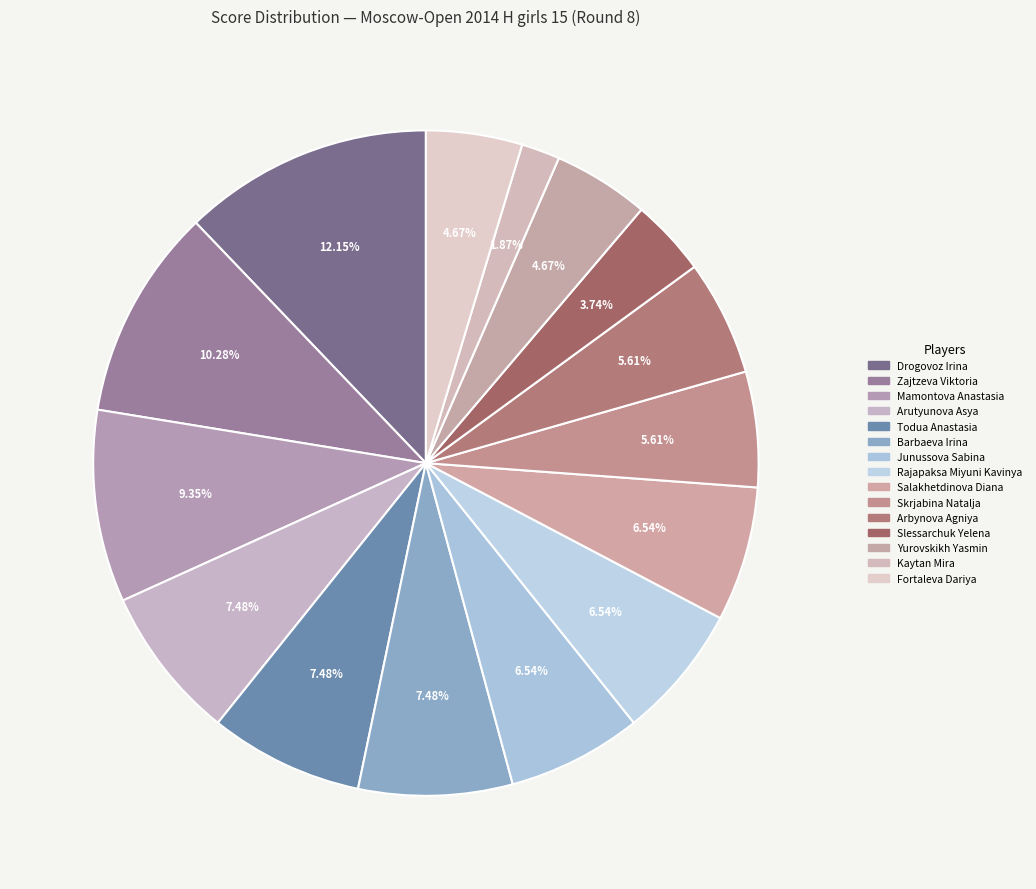

Rank the categories by value from lowest to highest.

Kaytan Mira, Slessarchuk Yelena, Yurovskikh Yasmin, Fortaleva Dariya, Skrjabina Natalja, Arbynova Agniya, Junussova Sabina, Rajapaksa Miyuni Kavinya, Salakhetdinova Diana, Arutyunova Asya, Todua Anastasia, Barbaeva Irina, Mamontova Anastasia, Zajtzeva Viktoria, Drogovoz Irina